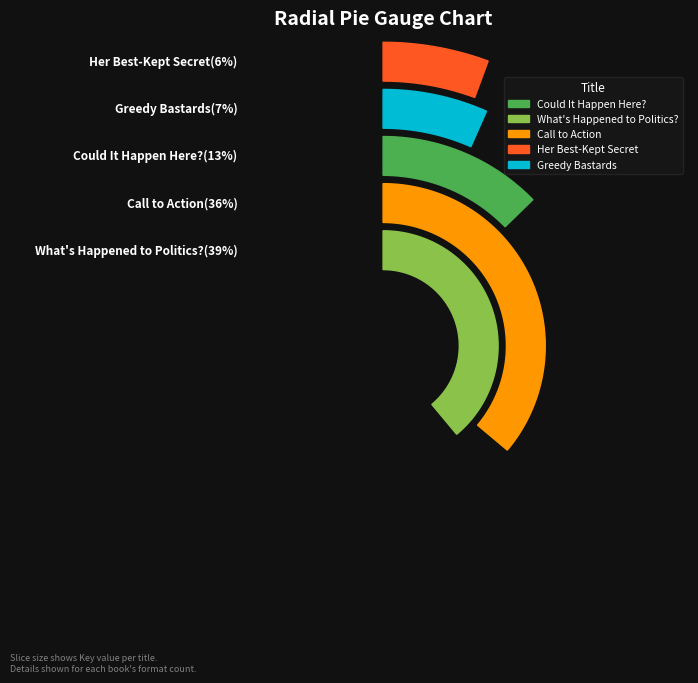

Which has a higher value, Call to Action or Could It Happen Here??

Call to Action